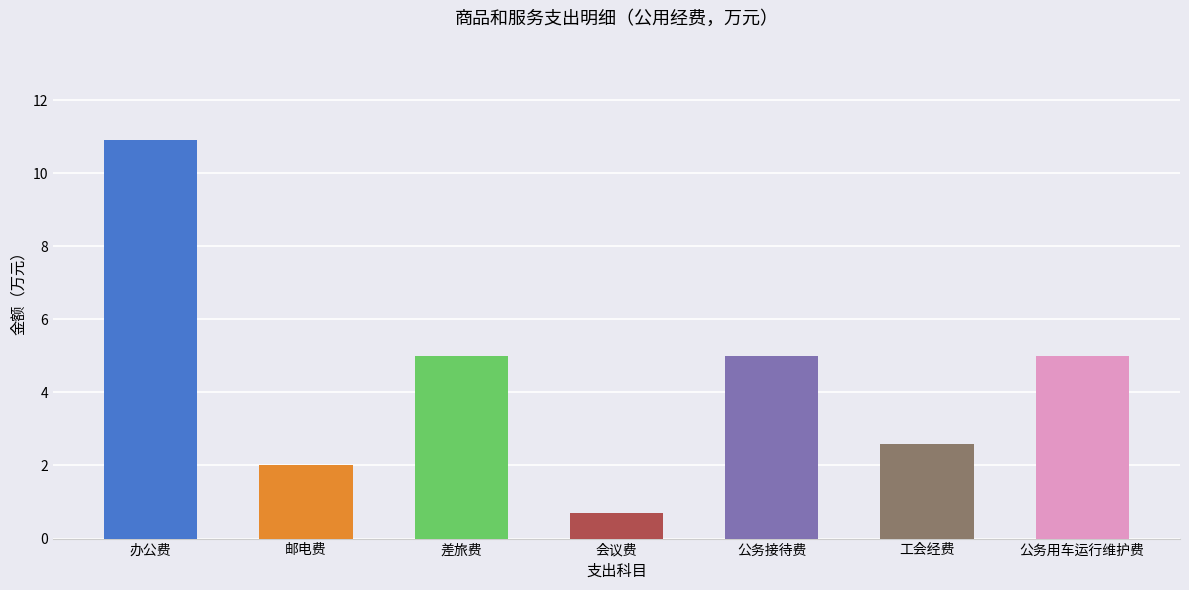

What is the change in value from 办公费 to 公务接待费?

-5.9